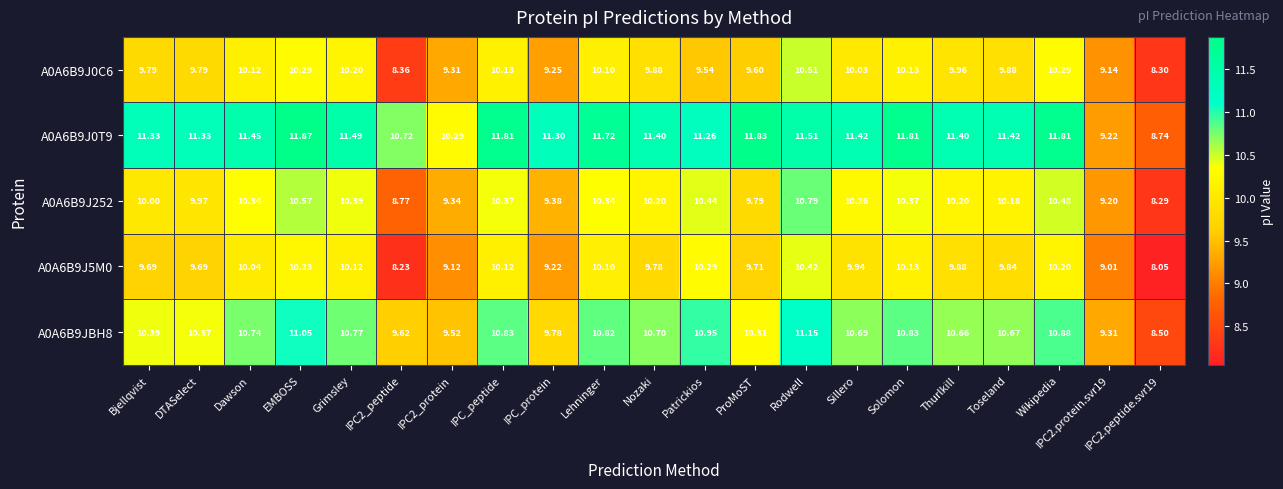

Which category has the highest value across all series?

EMBOSS